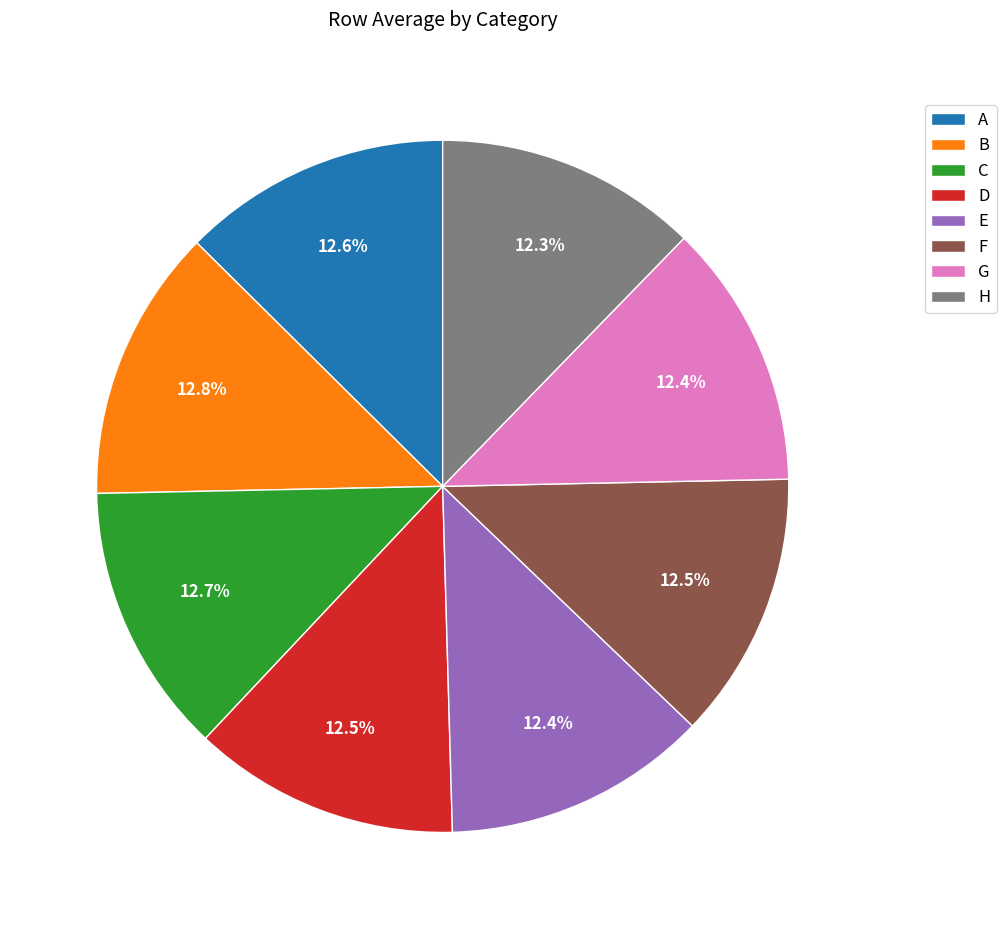

Does any single category account for the majority?

No